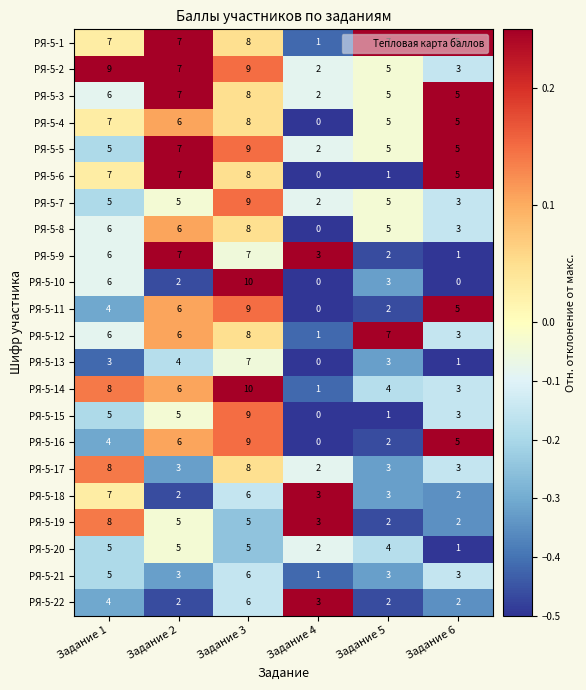

Which category has the highest value in the РЯ-5-10 series?

Задание 3